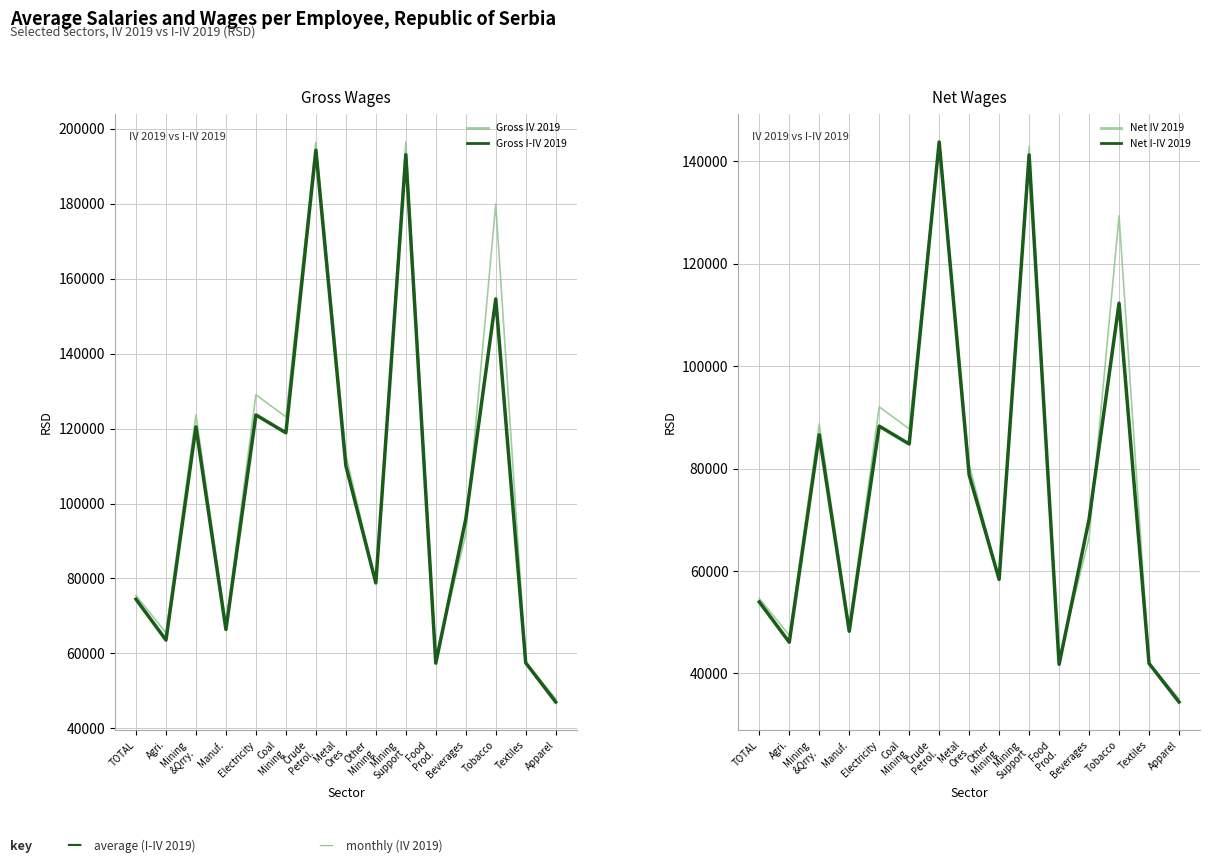

Does the chart display data point markers on the line(s)?

No